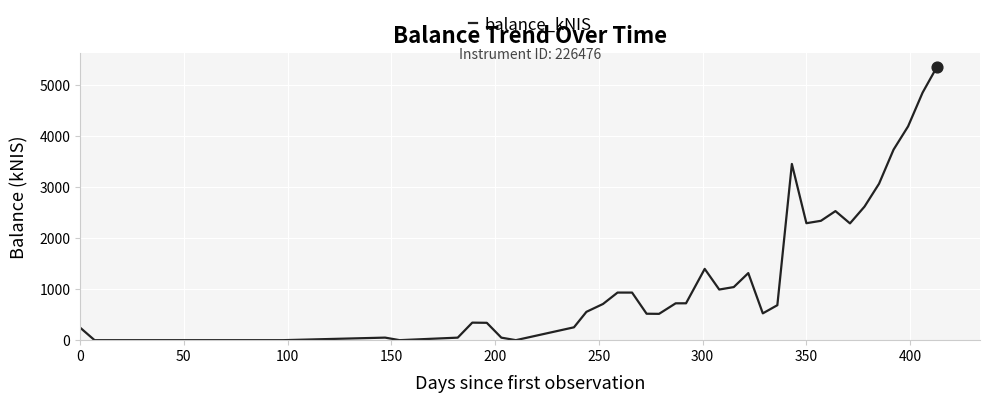

What is the maximum value shown in the chart?

5370.4